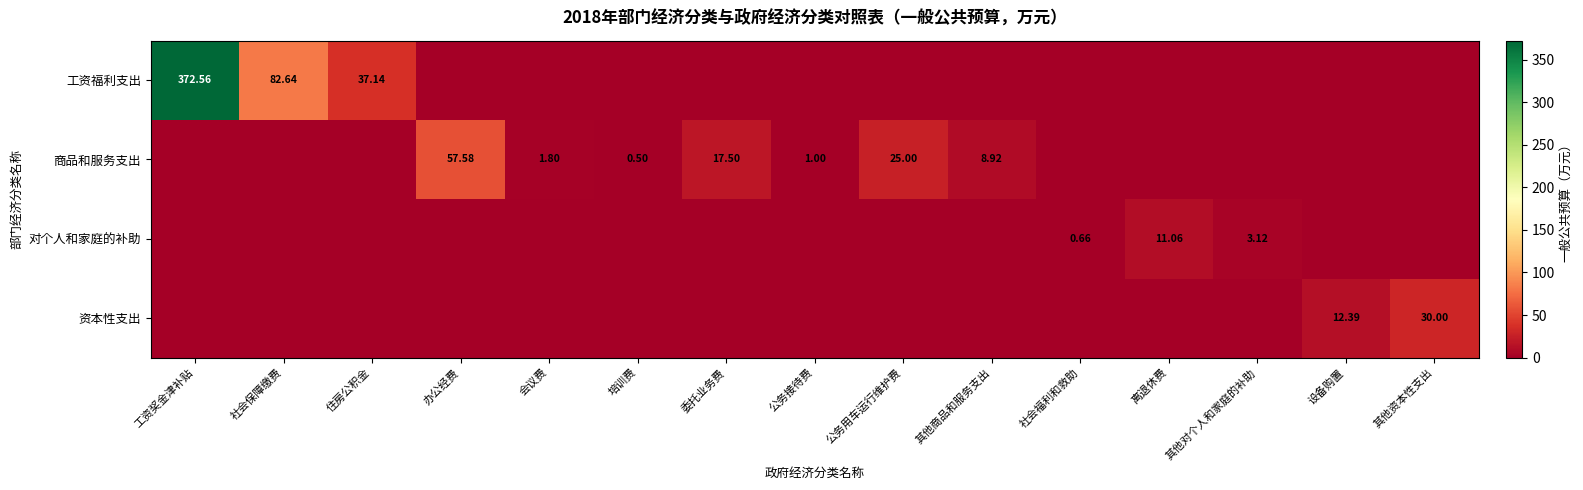

At which label does 商品和服务支出 reach its minimum?

工资奖金津补贴